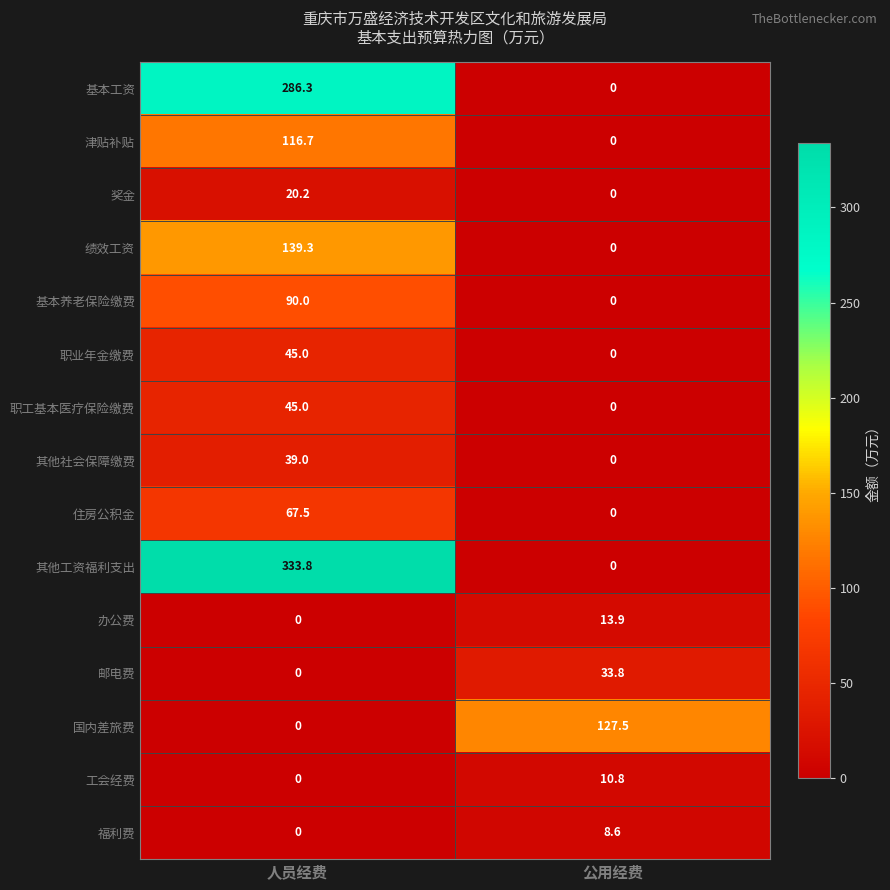

What is the maximum value shown in the chart?

333.8